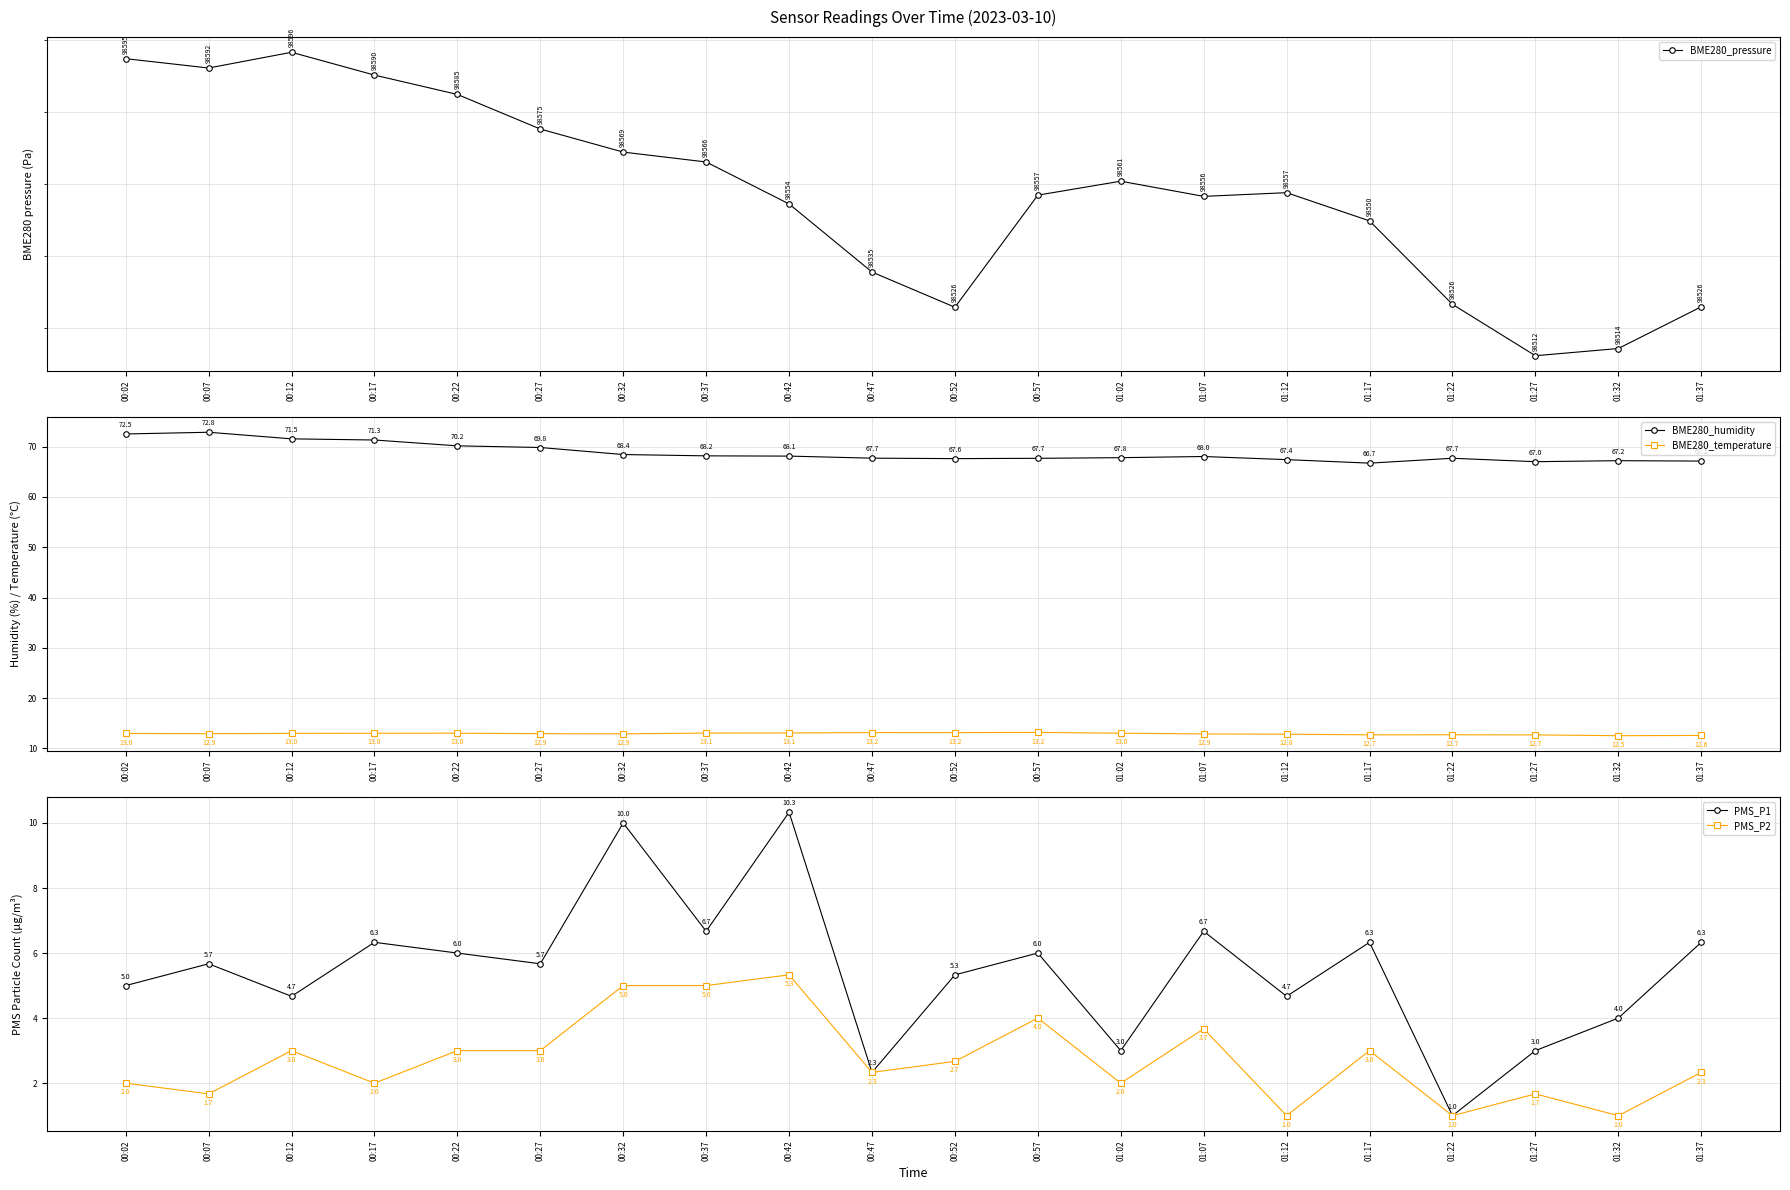

In BME280_pressure, how many points are higher than both neighbors (excluding endpoints)?

3